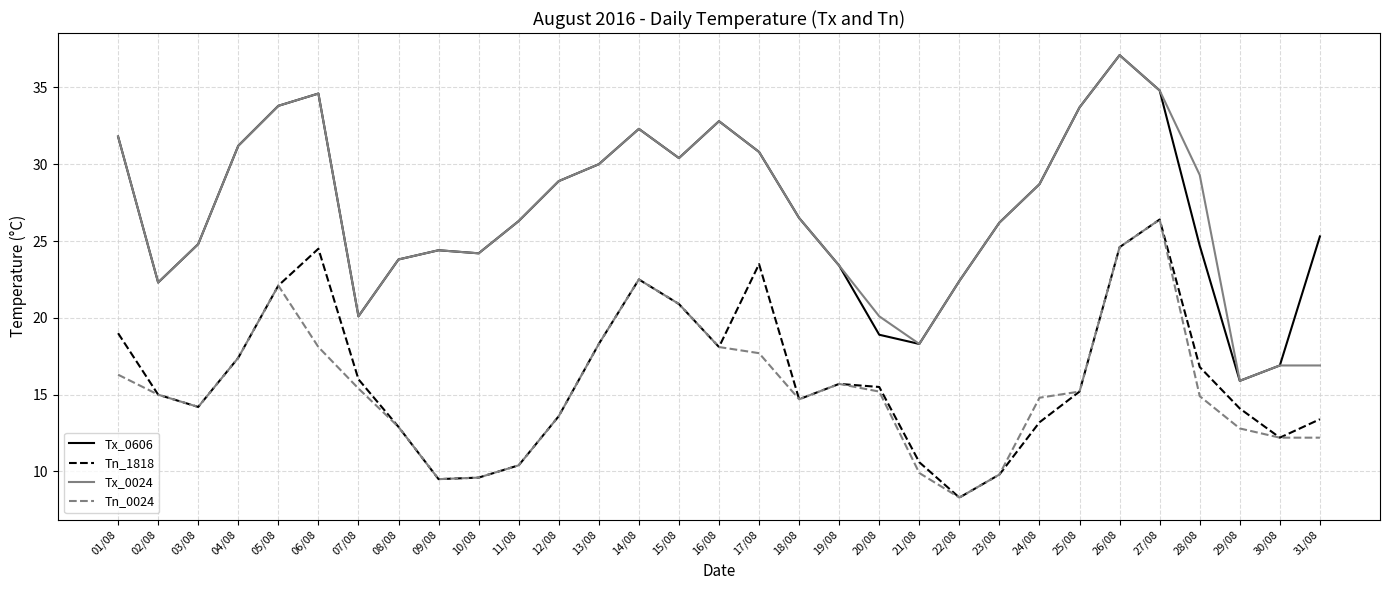

What is the spread (max minus min) of values at 12/08?

15.3